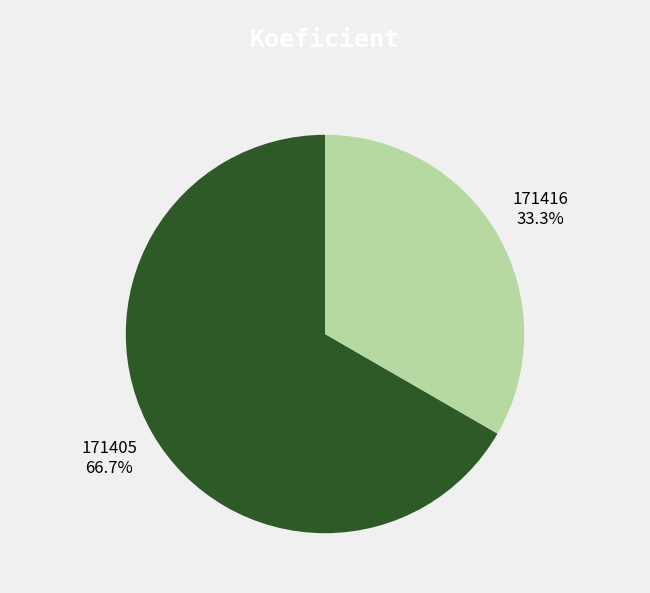

Rank the categories by value from lowest to highest.

171416, 171405